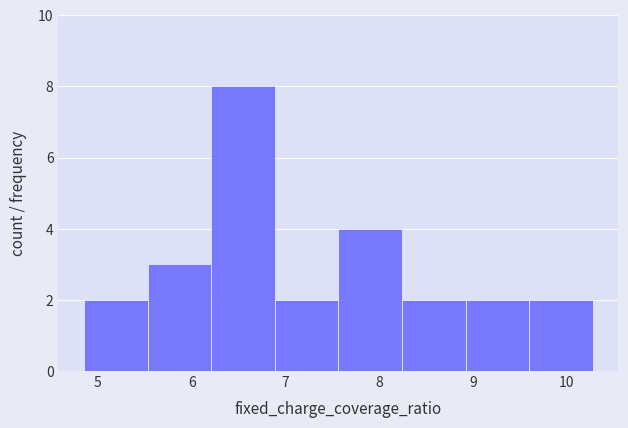

Reading left to right, transcribe this chart: for each bar, give the range it covers on the x-axis and its height. Neither the bar edges nor the heights are printed on the chart, so give them approximately, as read against the axes.

4.9 to 5.5: 2
5.5 to 6.2: 3
6.2 to 6.9: 8
6.9 to 7.6: 2
7.6 to 8.2: 4
8.2 to 8.9: 2
8.9 to 9.6: 2
9.6 to 10.3: 2